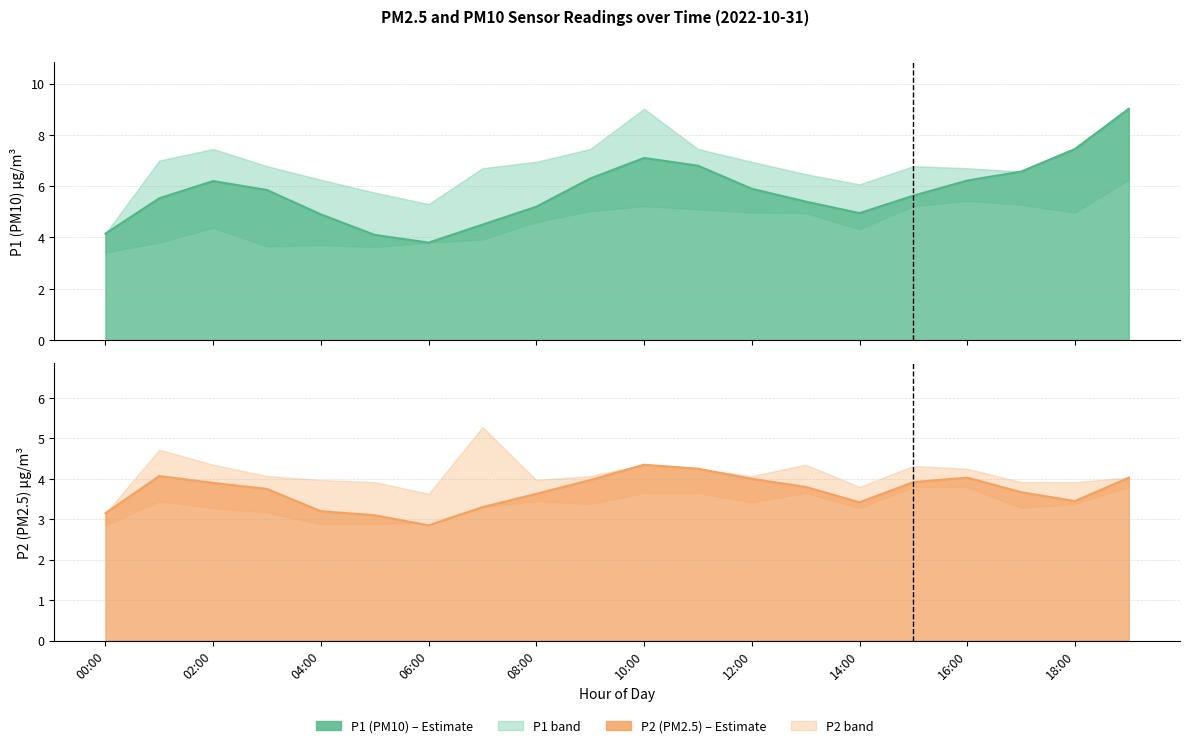

How many data points does each series have?

20